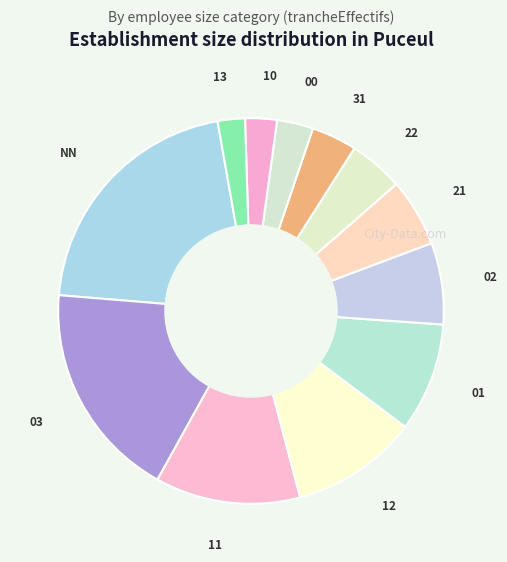

Is it true that 12 is 24% of the pie?

False